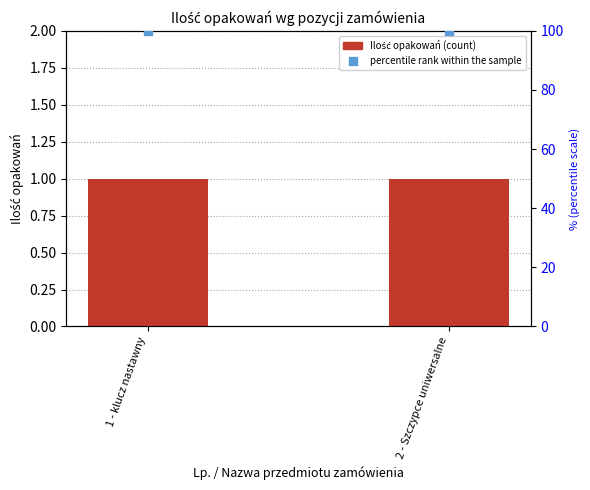

Which series has the largest Y range (max minus min)?

Ilość opakowań